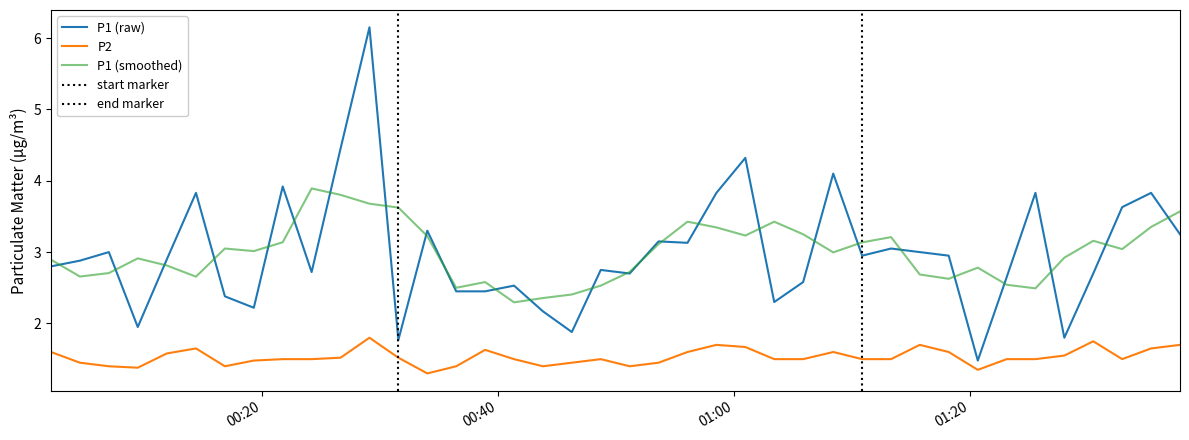

Is this an area chart (filled region under the line)?

No